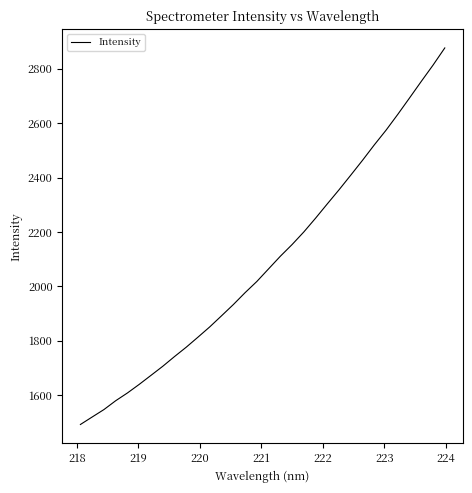

What is the difference between the maximum and minimum values?

1385.2